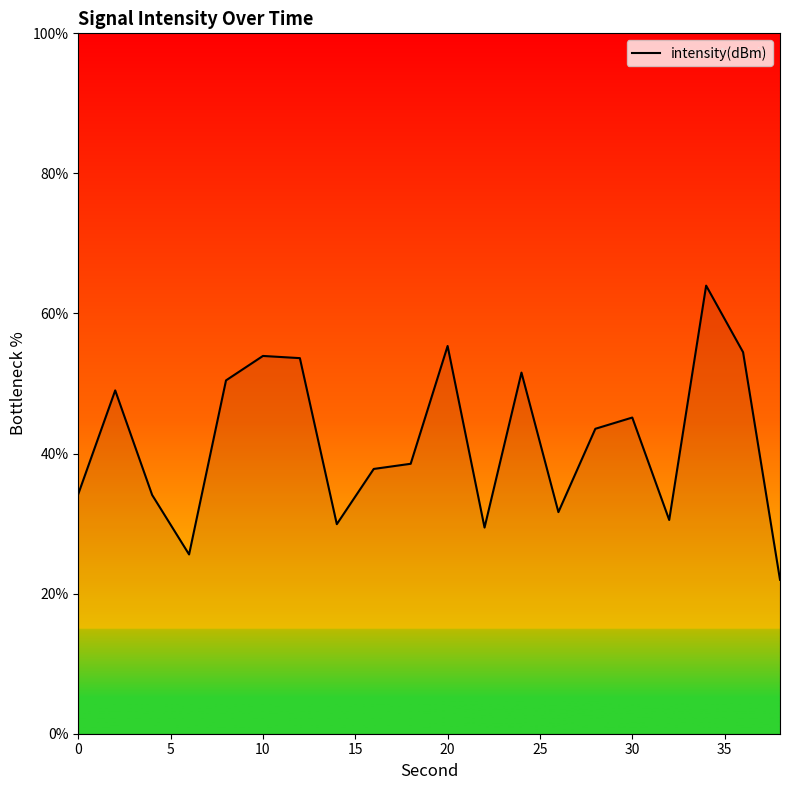

What is the minimum value shown in the chart?

22.0